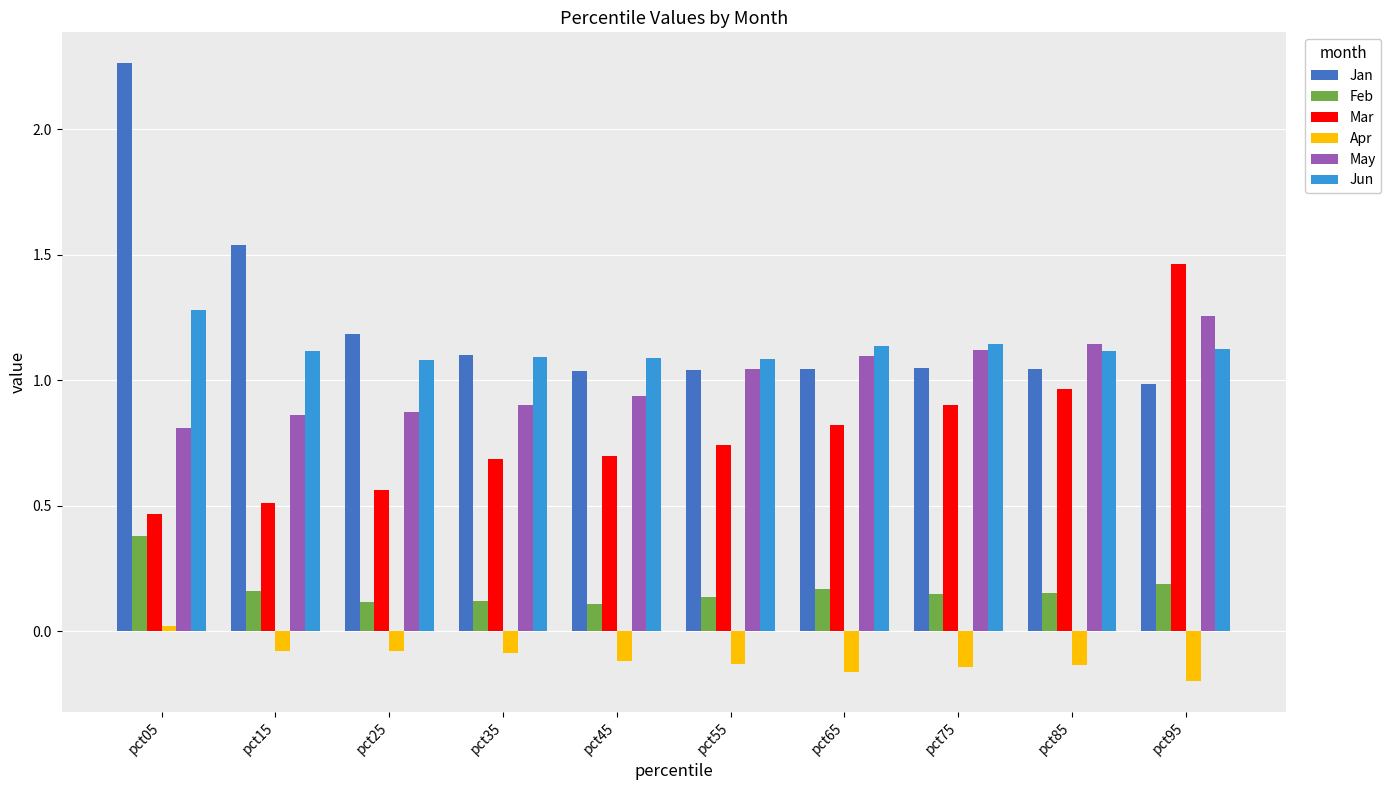

At which label does Apr first exceed 0?

pct05